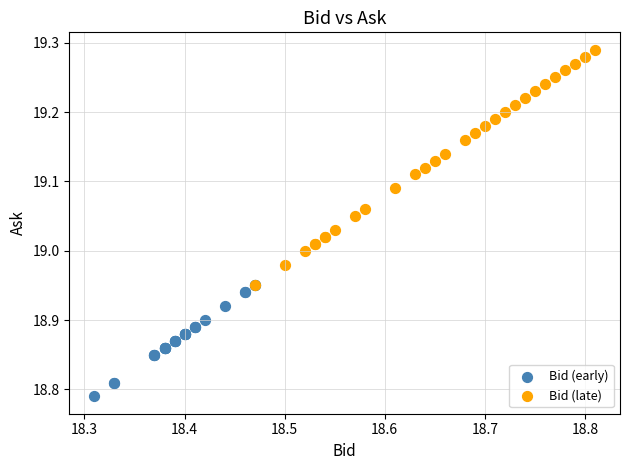

Which series reaches the maximum Y coordinate?

Bid (late)